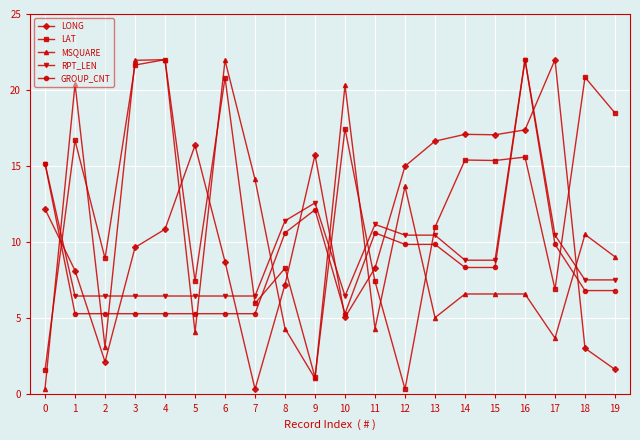

What are all the series names shown in the legend?

LONG, LAT, MSQUARE, RPT_LEN, GROUP_CNT